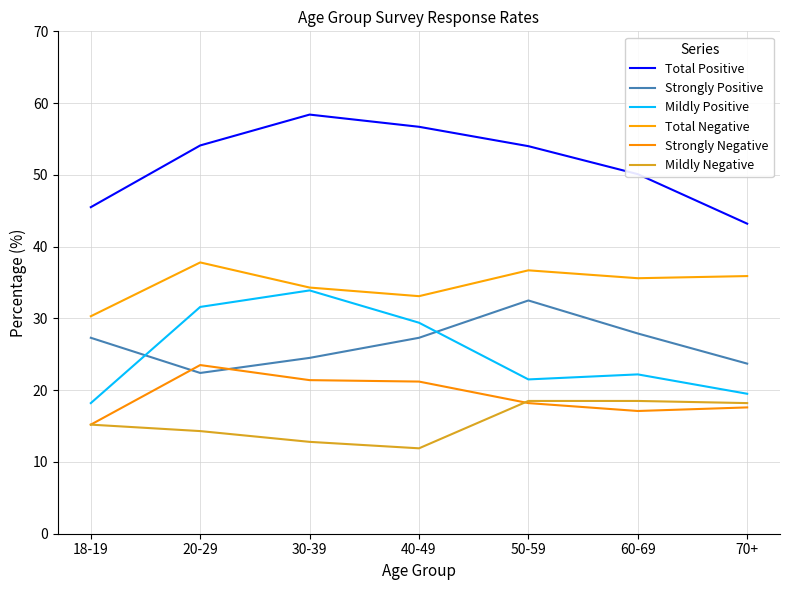

What is the sum of all Strongly Negative values?

134.2